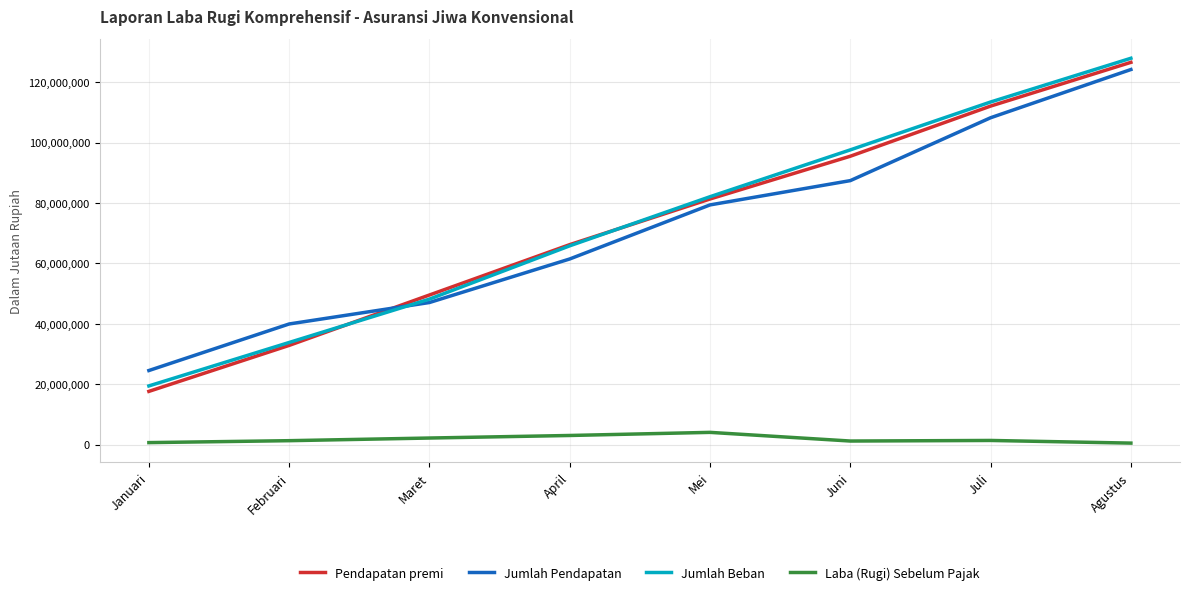

At how many categories does at least one series exceed 22022041?

8